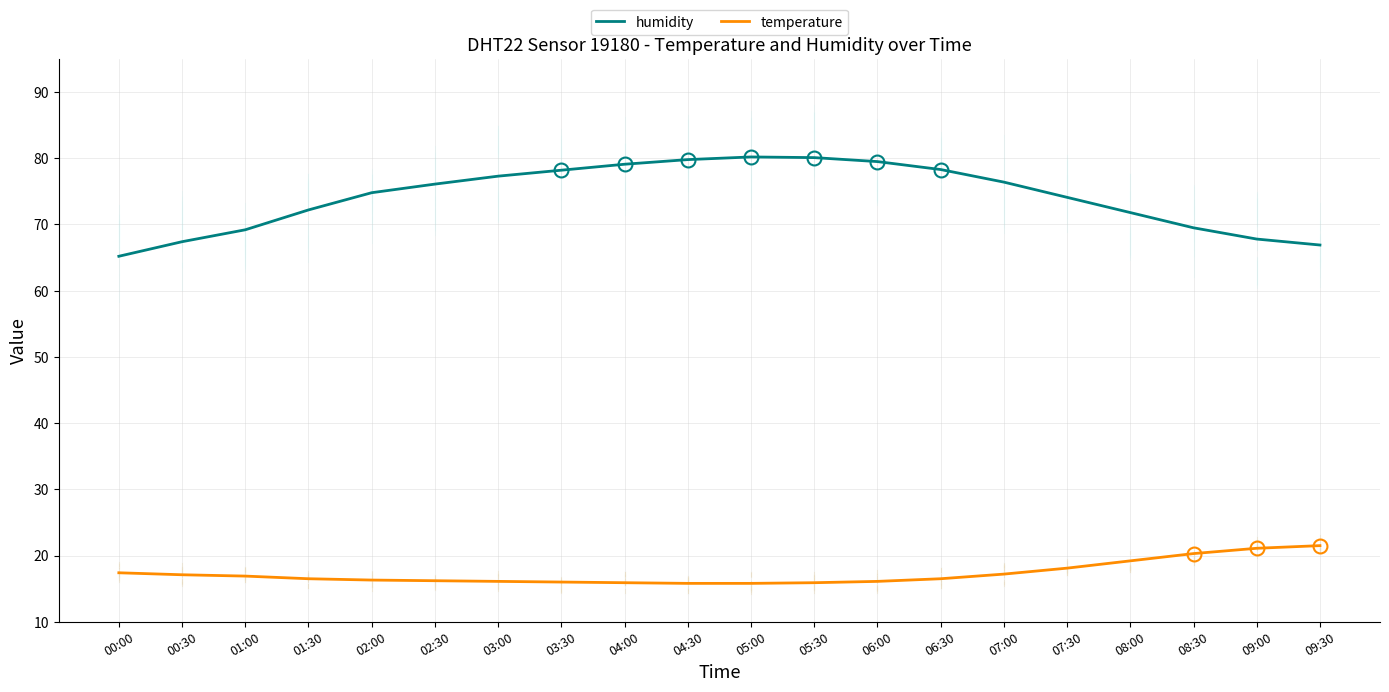

List the series in order of their peak value, highest first.

humidity, temperature